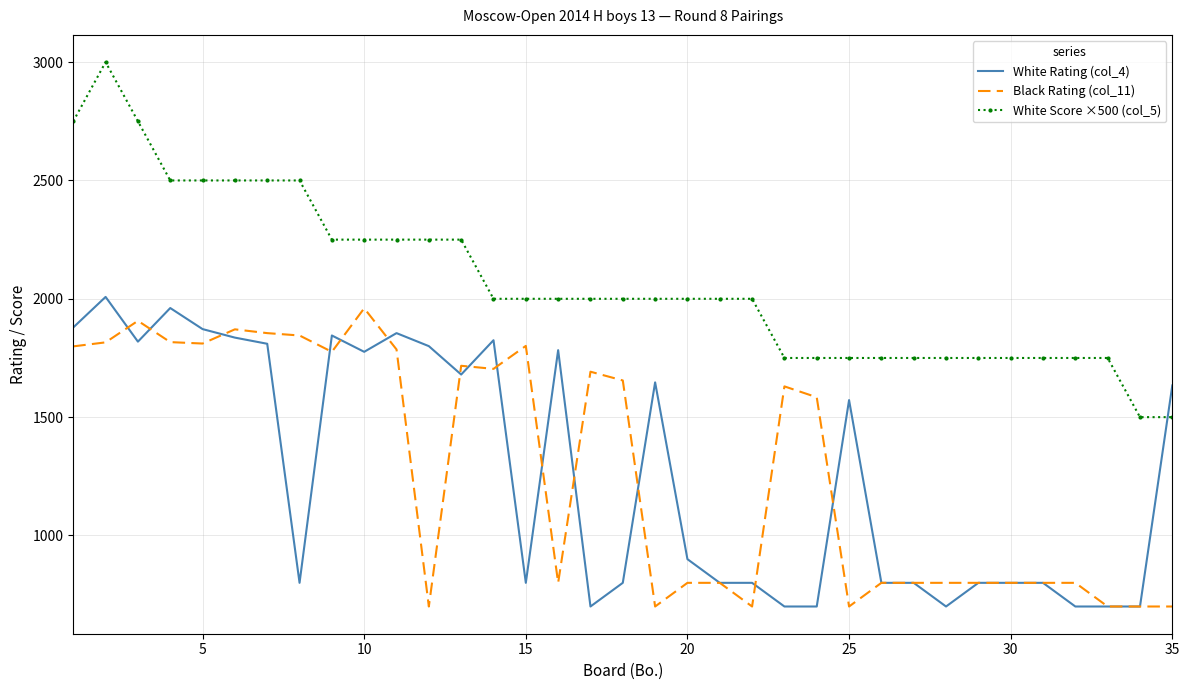

Which series has the widest spread of values?

White Score ×500 (col_5)